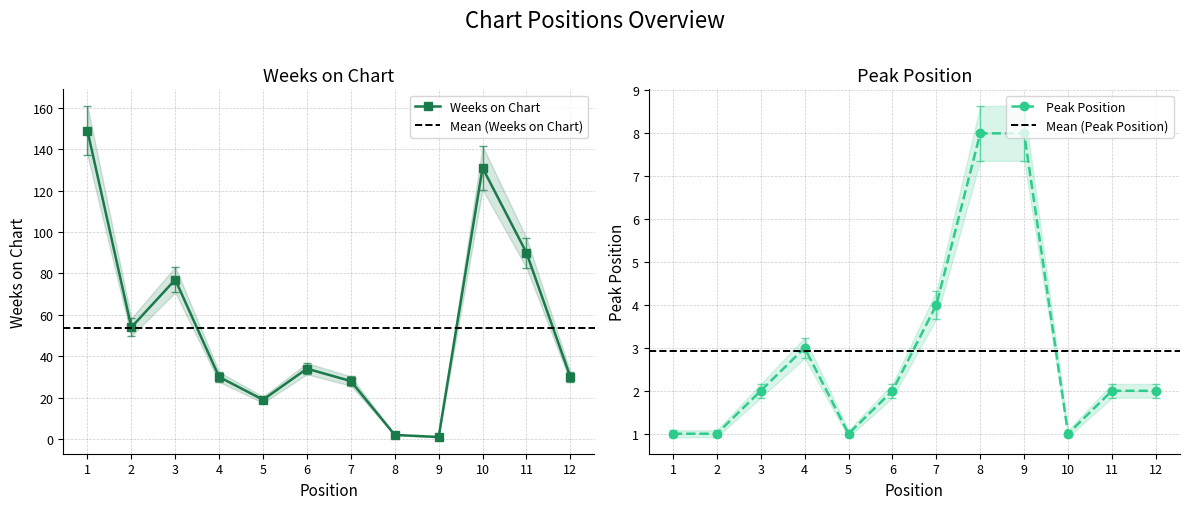

Is the value of Weeks on Chart at 5 greater than the value of Peak Position at 10?

Yes